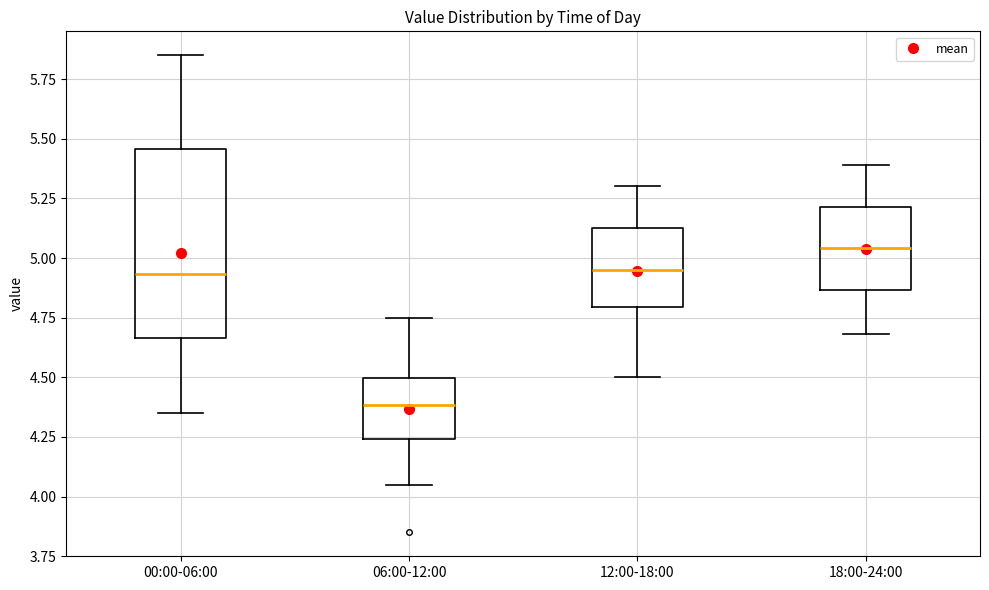

Which box's median line is the highest?

18:00-24:00